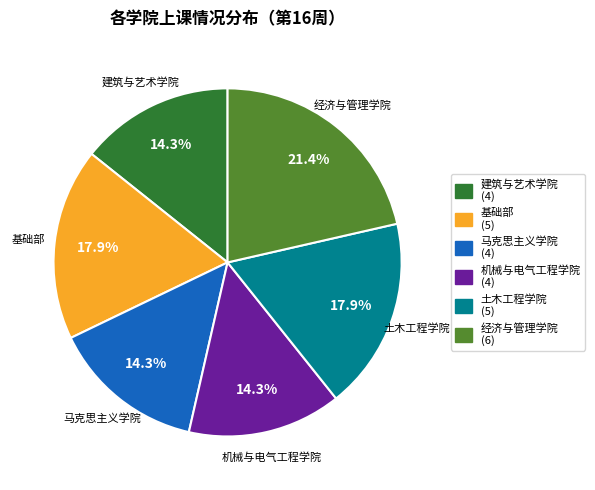

To the nearest percent, what is the difference between the 机械与电气工程学院 and 基础部 slice percentages?

4%